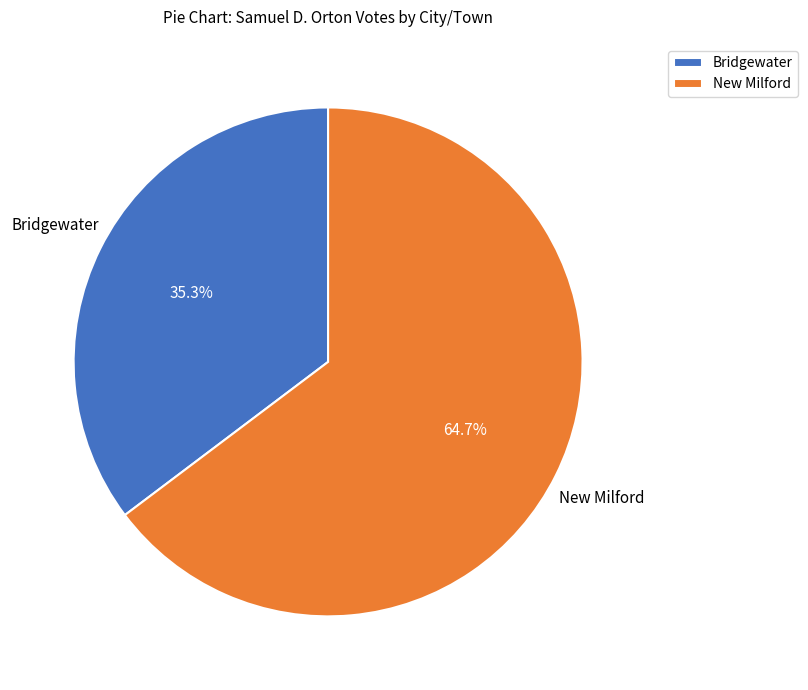

Does any single category account for the majority?

Yes